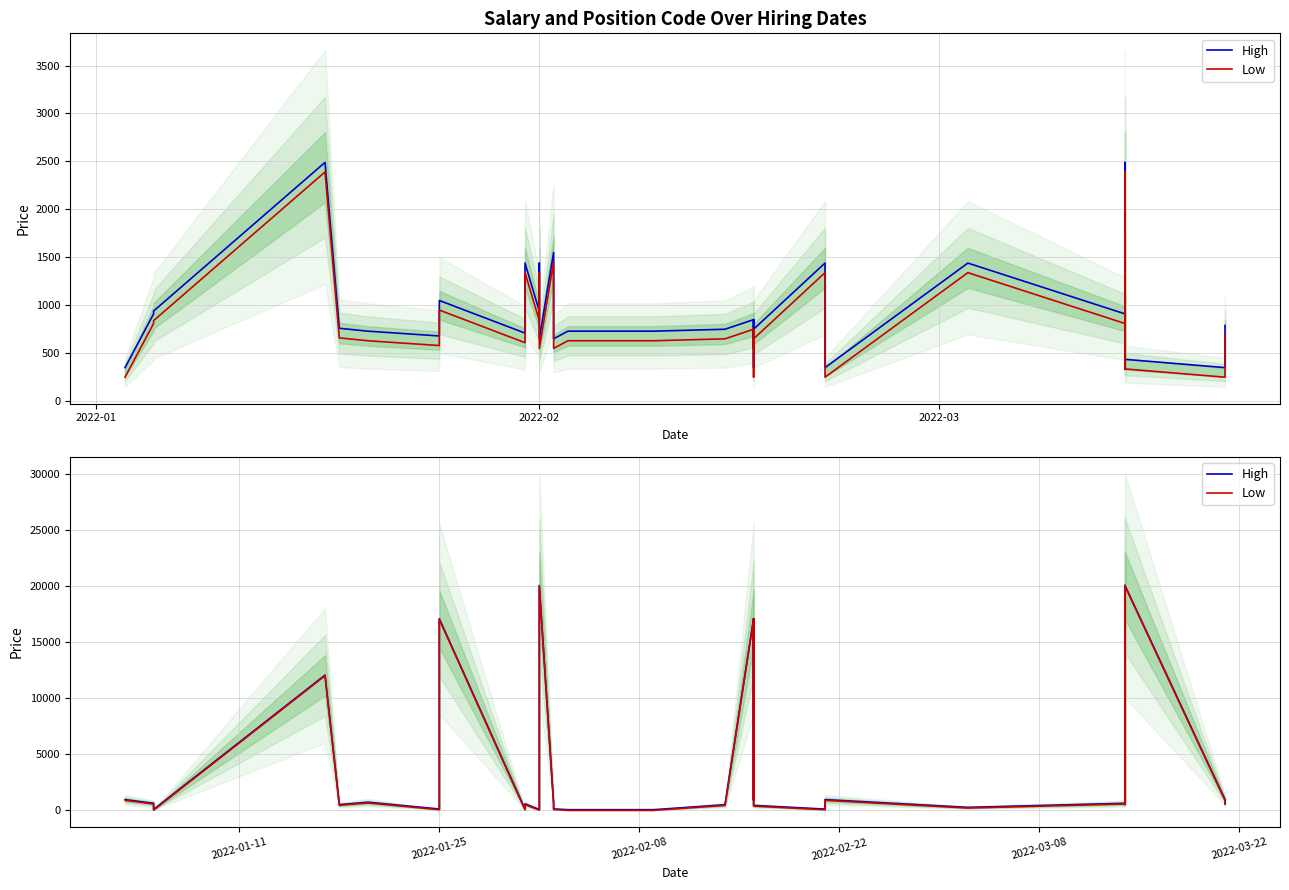

What is the minimum value for High?

33